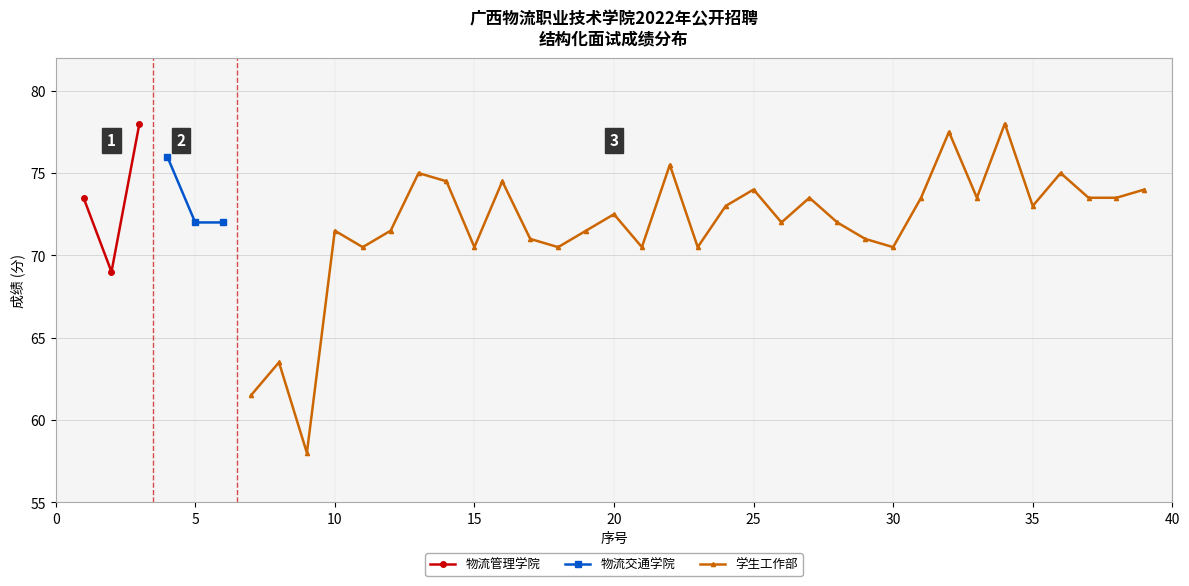

How many lines are shown in the chart?

3